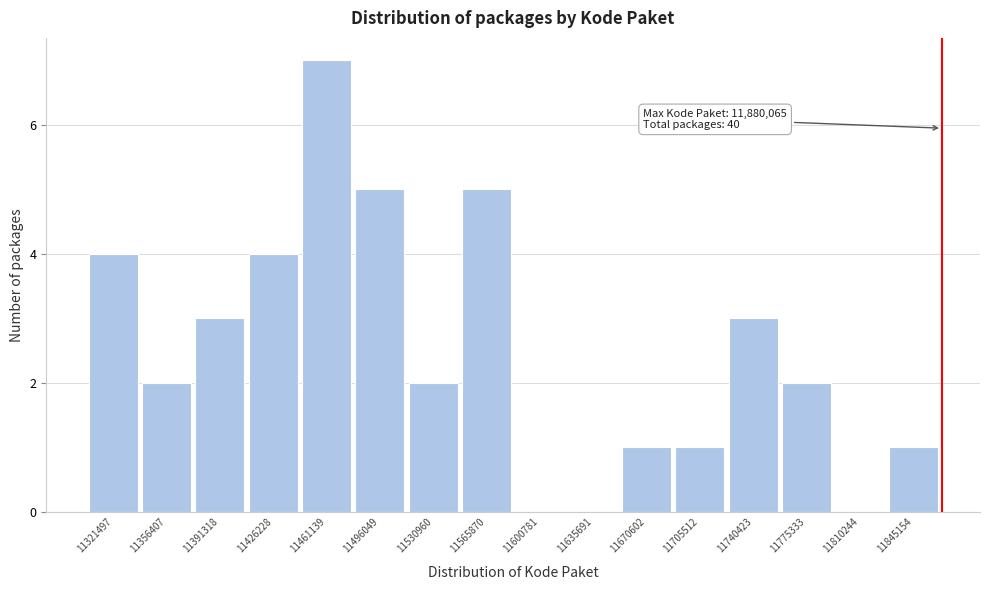

Reading right to left, list all the values displayed in this chart.

11845154=1	11810244=0	11775333=2	11740423=3	11705512=1	11670602=1	11635691=0	11600781=0	11565870=5	11530960=2	11496049=5	11461139=7	11426228=4	11391318=3	11356407=2	11321497=4